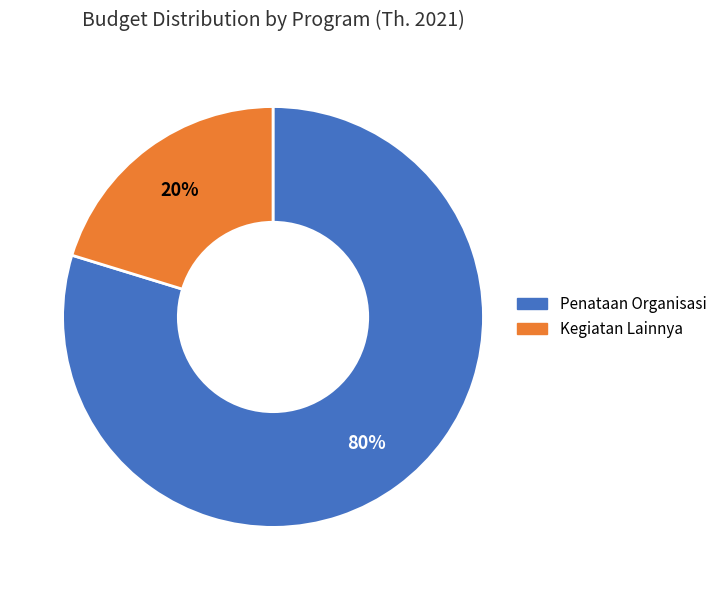

Does any single category account for the majority?

Yes